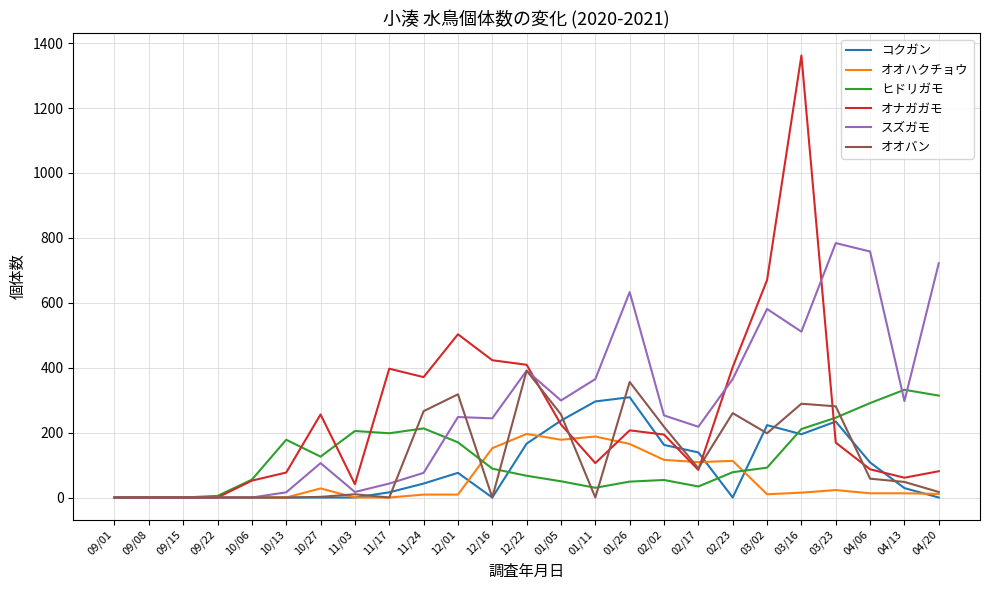

Does the chart display data point markers on the line(s)?

No